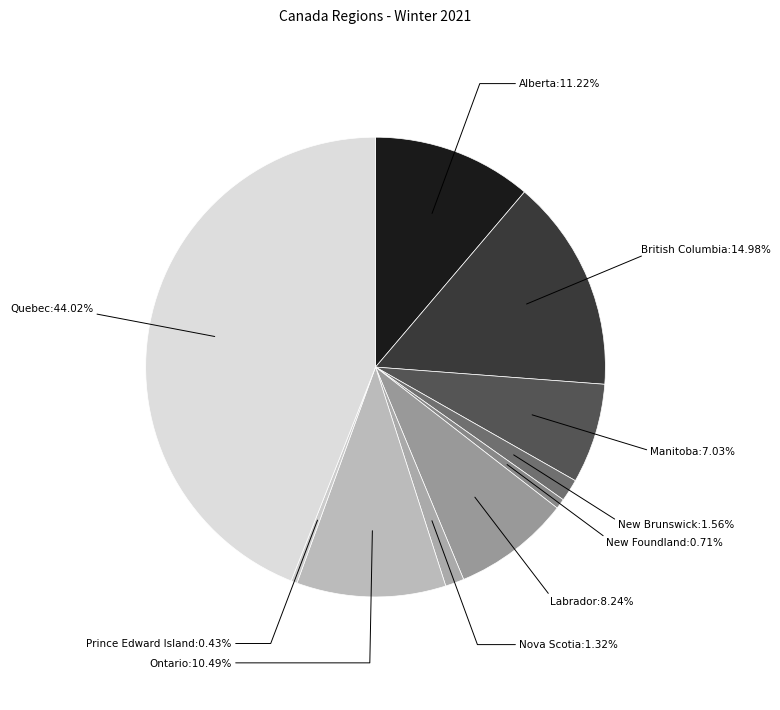

What is the largest slice in the pie chart?

Quebec